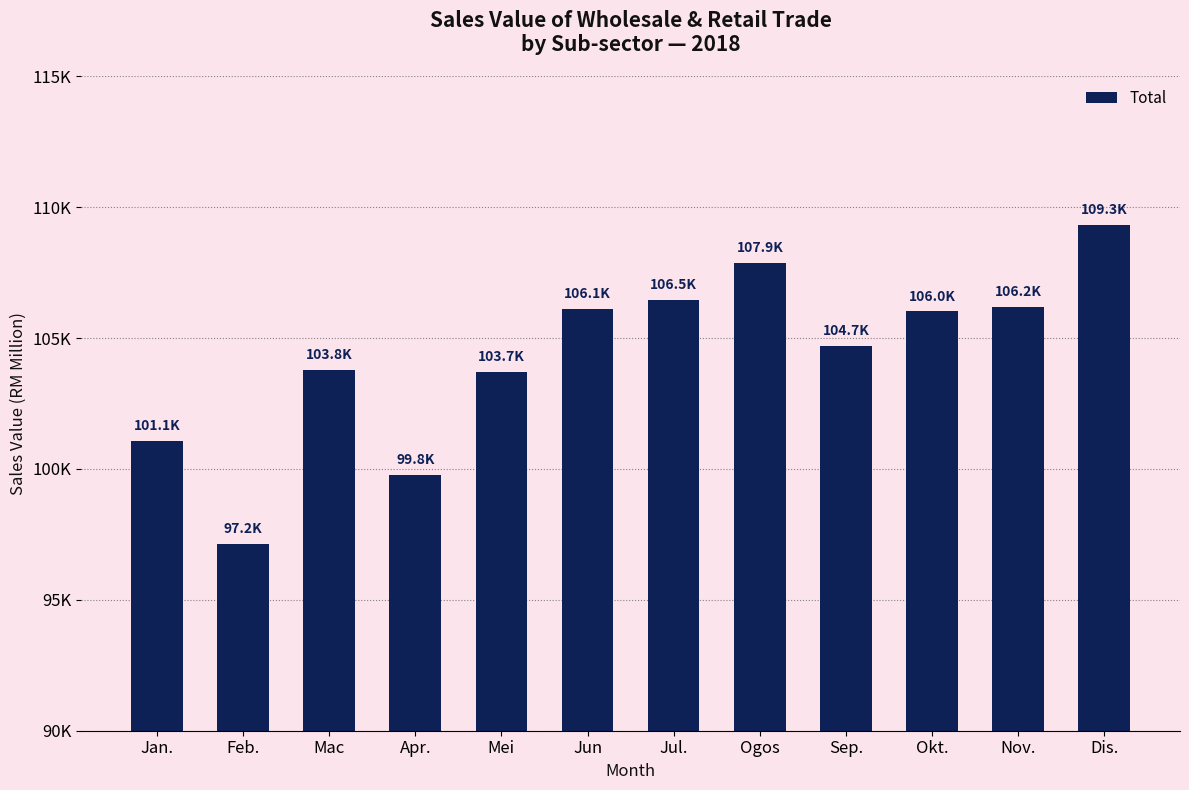

Does the chart contain any negative values?

No